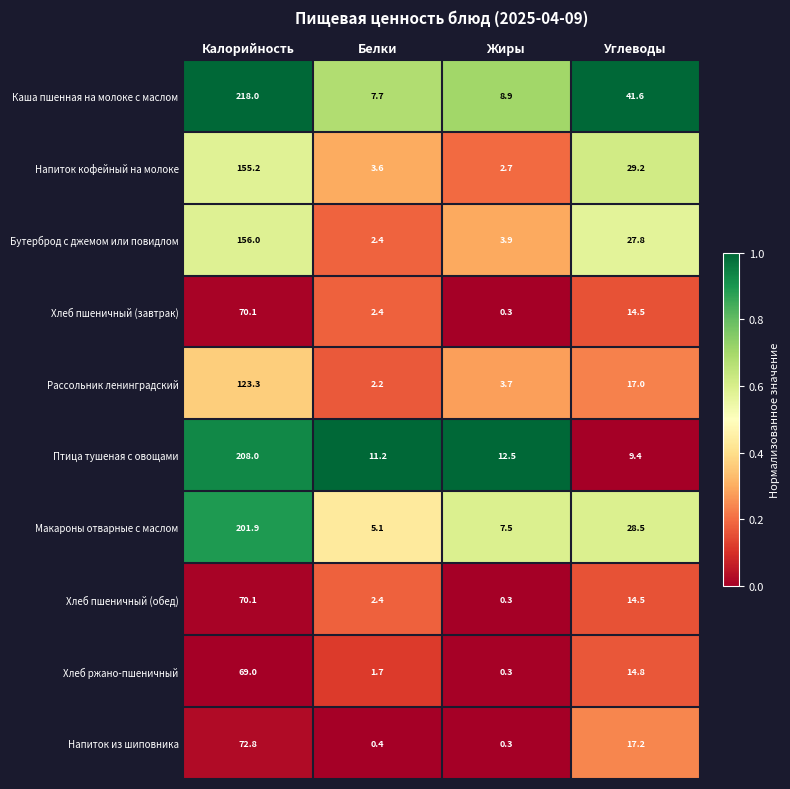

Which series changed the most between Калорийность and Жиры?

Каша пшенная на молоке с маслом